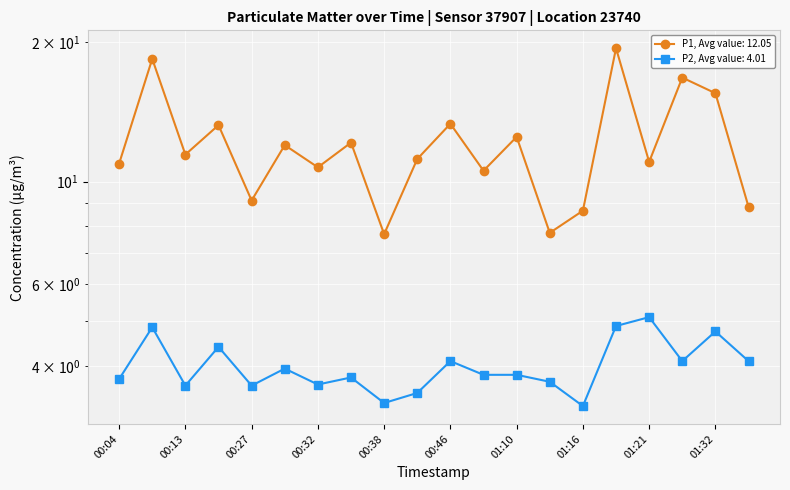

What is the approximate value of P2 at 01:16?

3.3